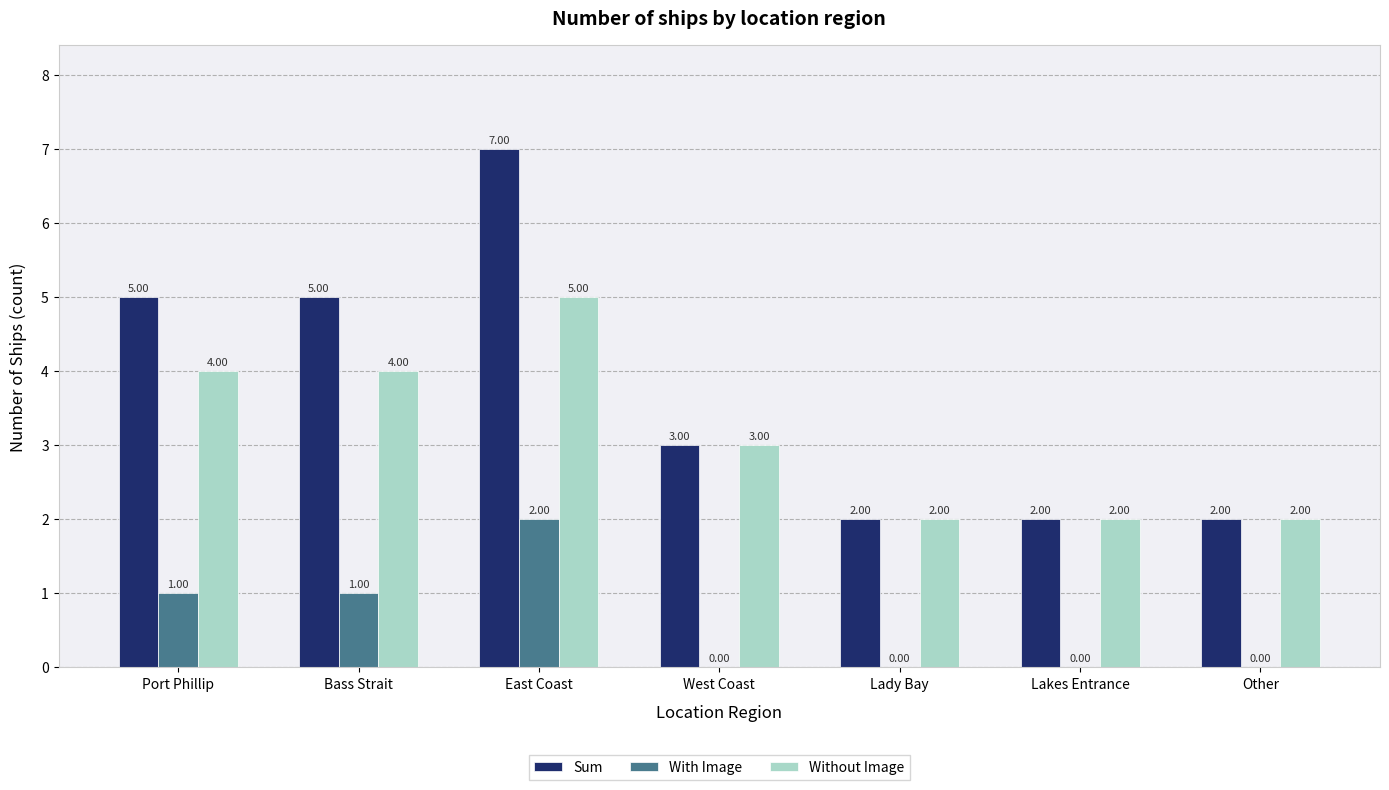

What is the sum of the Without Image values at Port Phillip and Bass Strait?

8